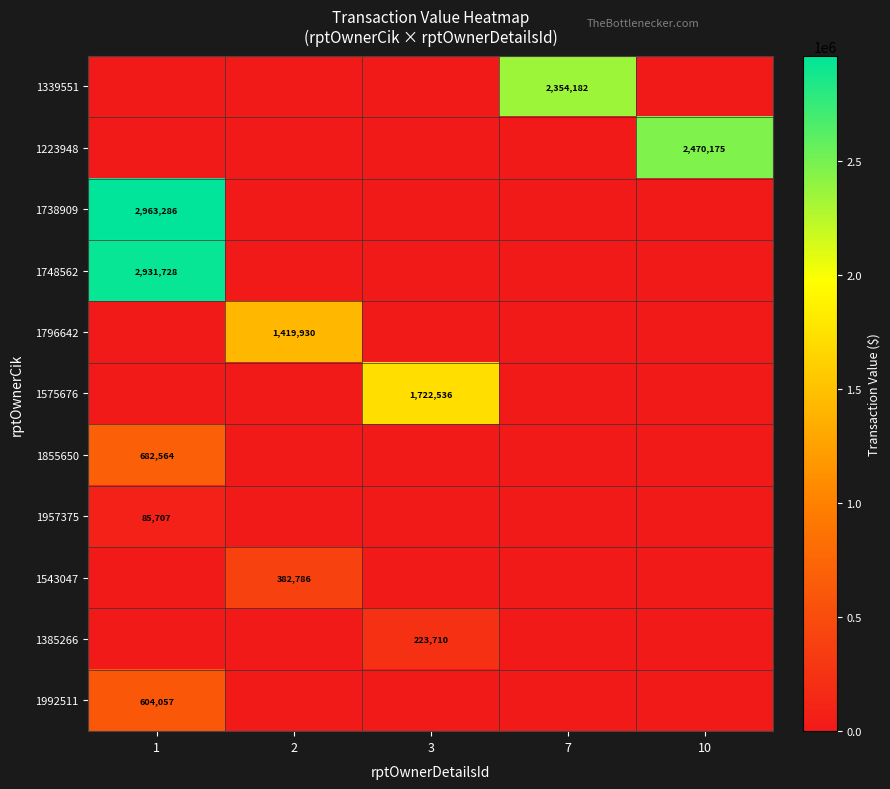

The 1223948 series shows 2470175 at 10. True or false?

True